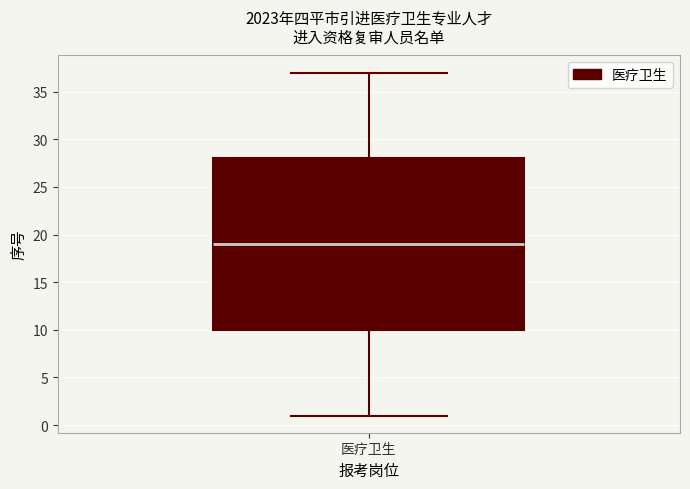

Where is the upper edge of the box for 医疗卫生 on the y-axis? The values are not printed on the chart, so give them approximately, as read against the axis.

28